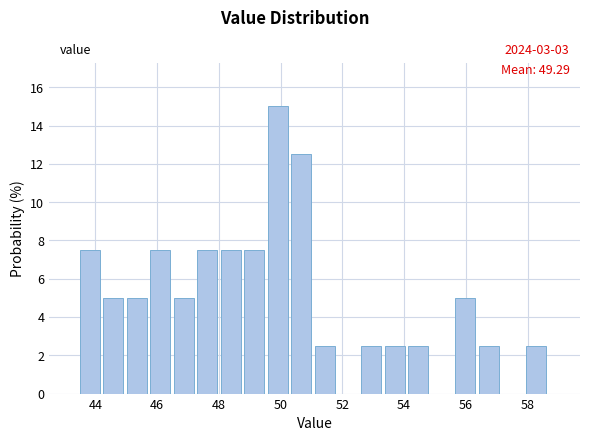

Read against the x-axis, roughly where is the centre of the tallest bar?

50.0